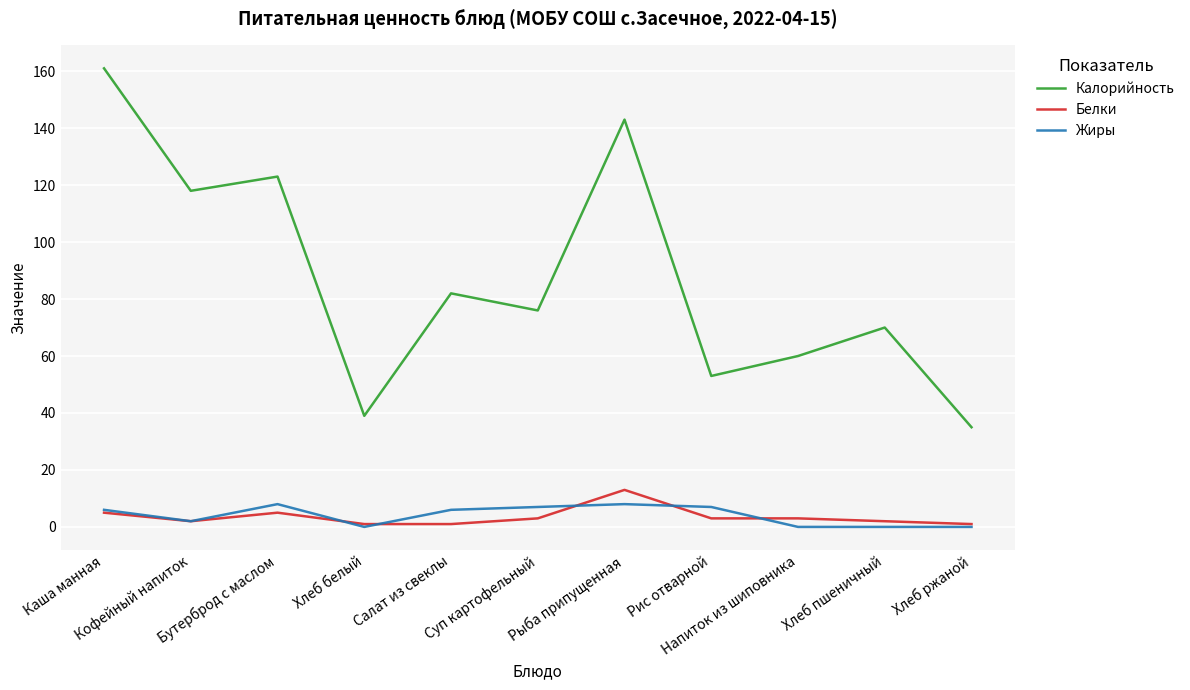

What is the maximum value for Жиры?

8